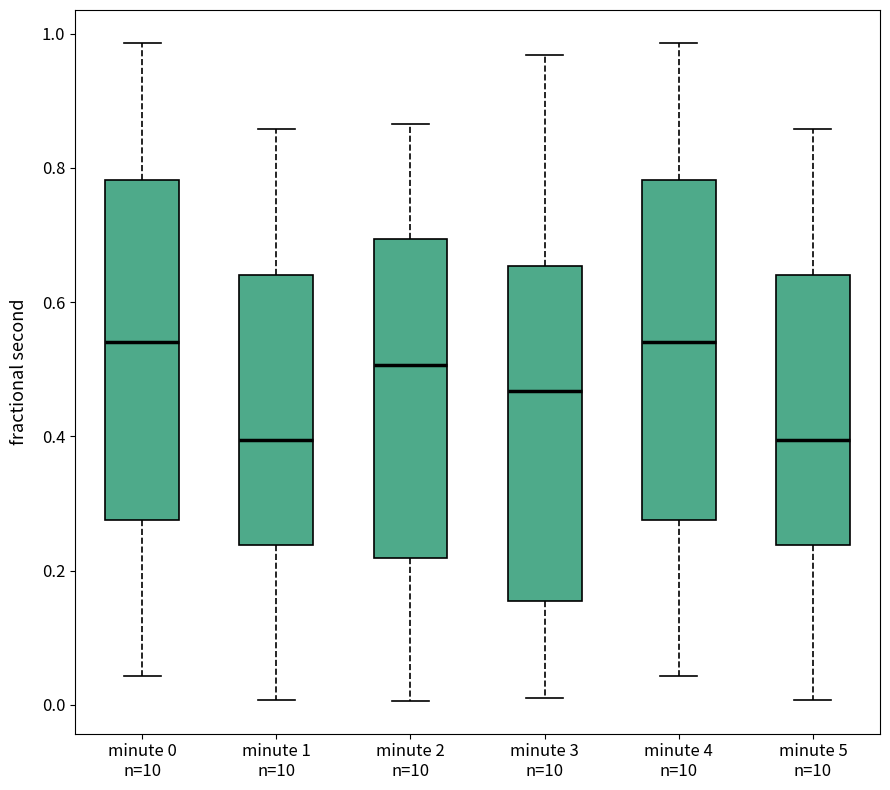

Reading left to right, transcribe this box plot: for each box, give where its median line is, the range the box spans, and where its two whiskers end, as read against the y-axis. The values are not printed on the chart, so give them approximately, as read against the axis.

minute 0 n=10: median 0.54, box 0.28 to 0.78, whiskers 0.04 to 0.98
minute 1 n=10: median 0.40, box 0.24 to 0.64, whiskers 0.00 to 0.86
minute 2 n=10: median 0.50, box 0.22 to 0.70, whiskers 0.00 to 0.86
minute 3 n=10: median 0.46, box 0.16 to 0.66, whiskers 0.02 to 0.96
minute 4 n=10: median 0.54, box 0.28 to 0.78, whiskers 0.04 to 0.98
minute 5 n=10: median 0.40, box 0.24 to 0.64, whiskers 0.00 to 0.86